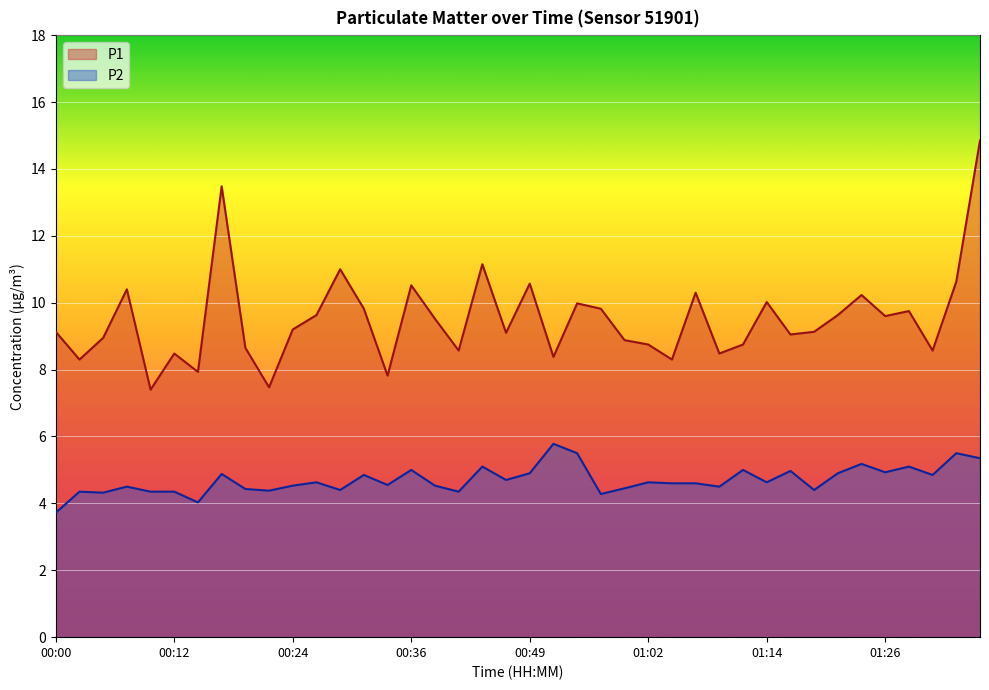

How many interior local valleys does the P1 series have?

13